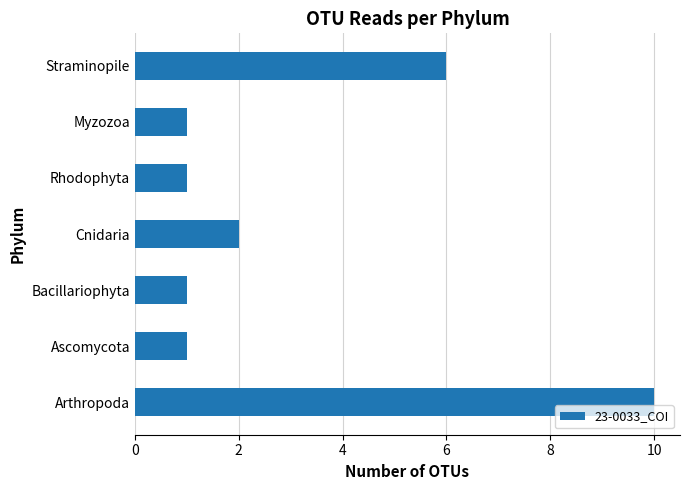

Count the number of categories in the chart.

7